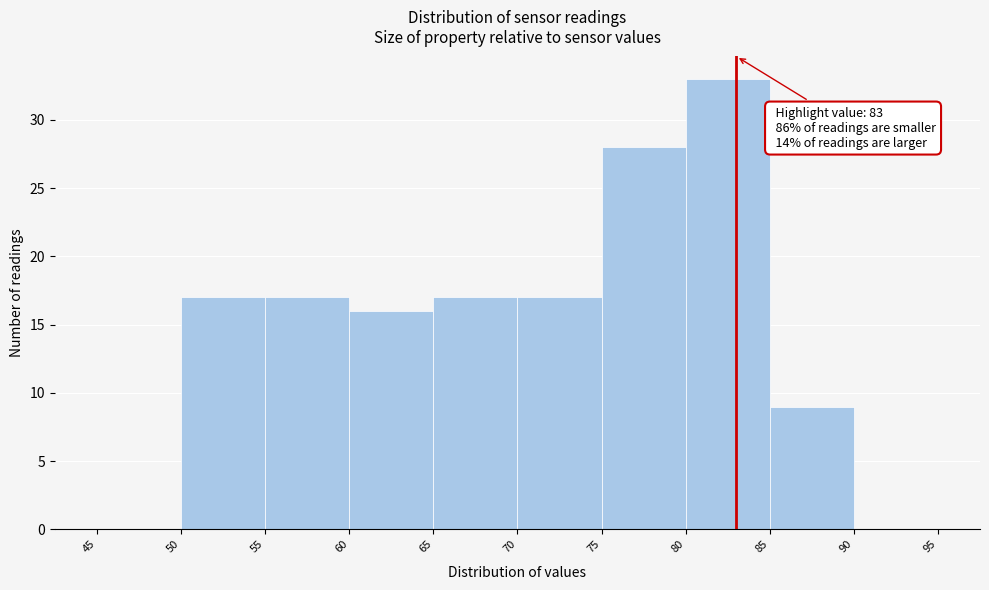

Which range on the x-axis has the tallest bar?

80 to 85